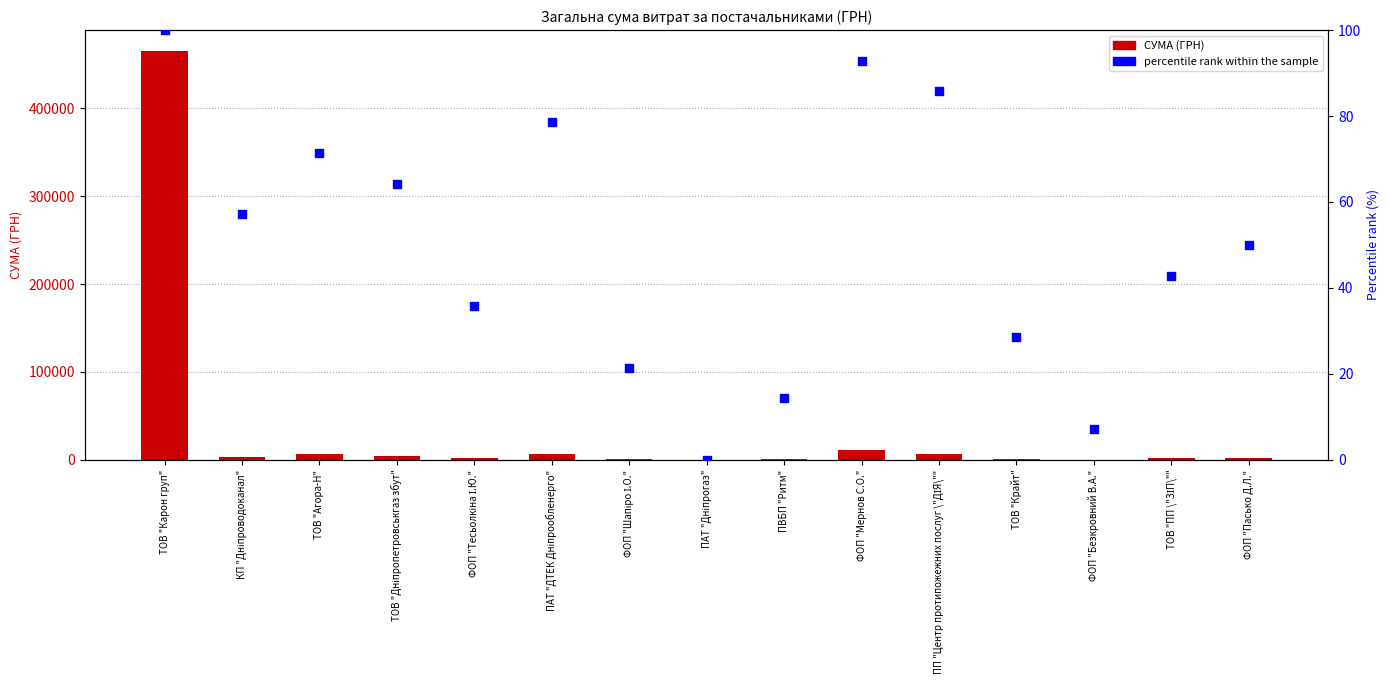

Which series reaches the minimum Y coordinate?

percentile rank within the sample